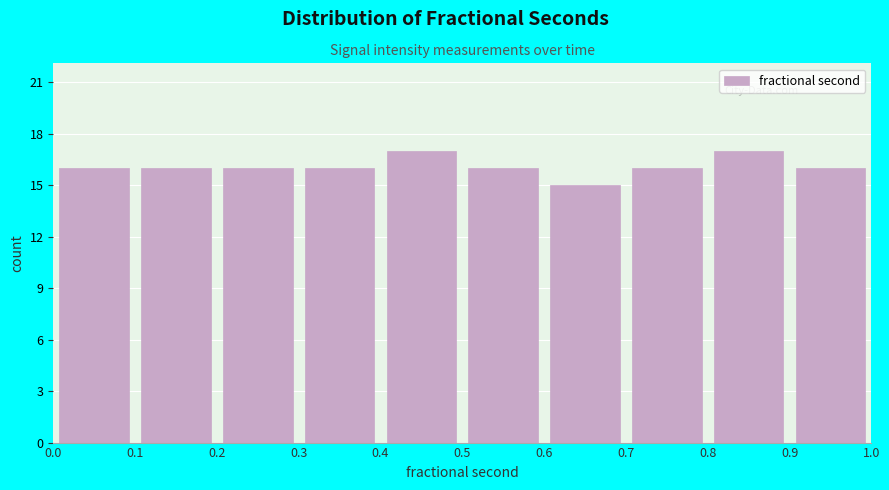

What is the height of the bar covering 0.8 to 0.9 on the x-axis? The values are not printed on the chart, so give them approximately, as read against the axis.

17